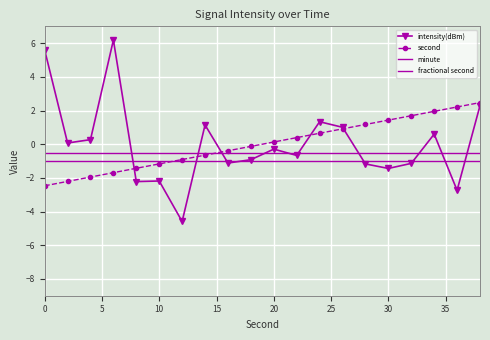

After their last crossing, which series has the higher values: intensity(dBm) or minute?

intensity(dBm)